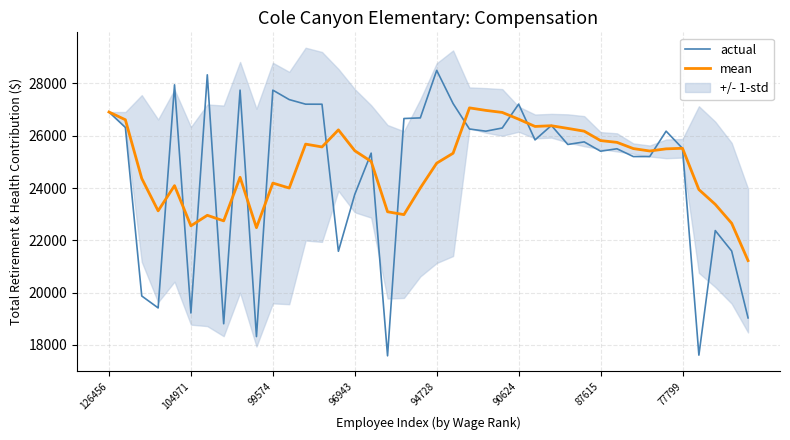

Does the chart display data point markers on the line(s)?

No